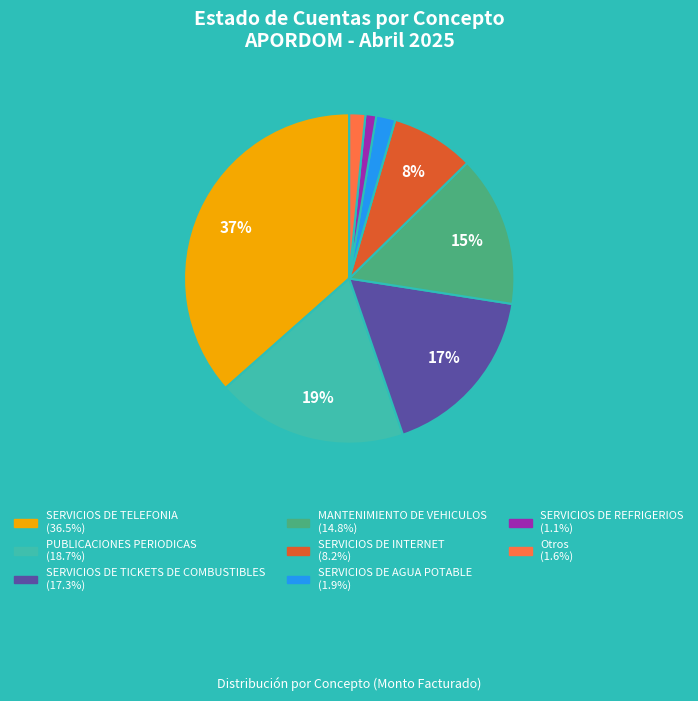

Does any single category account for the majority?

No